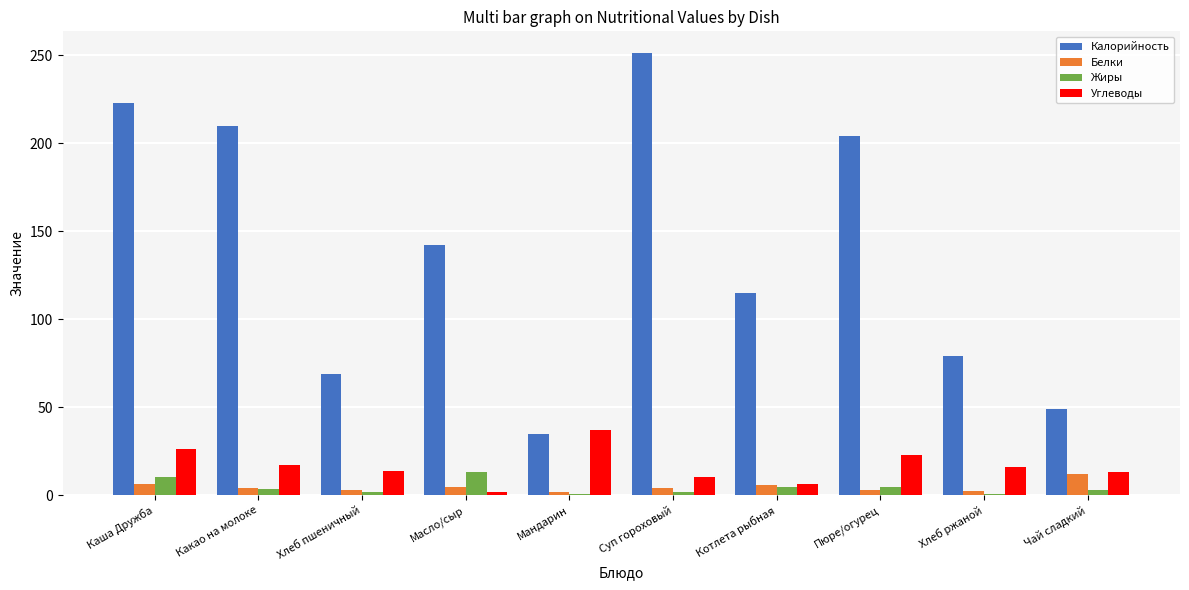

Which series changed the most between Мандарин and Суп гороховый?

Калорийность